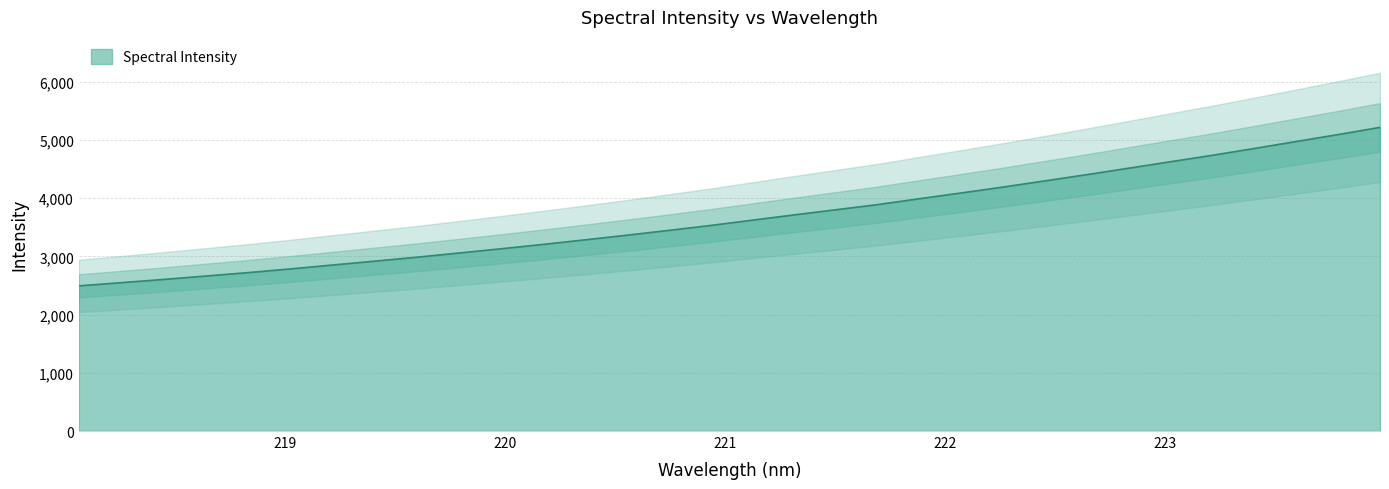

What is the value of the 21st point from the left?

3987.2